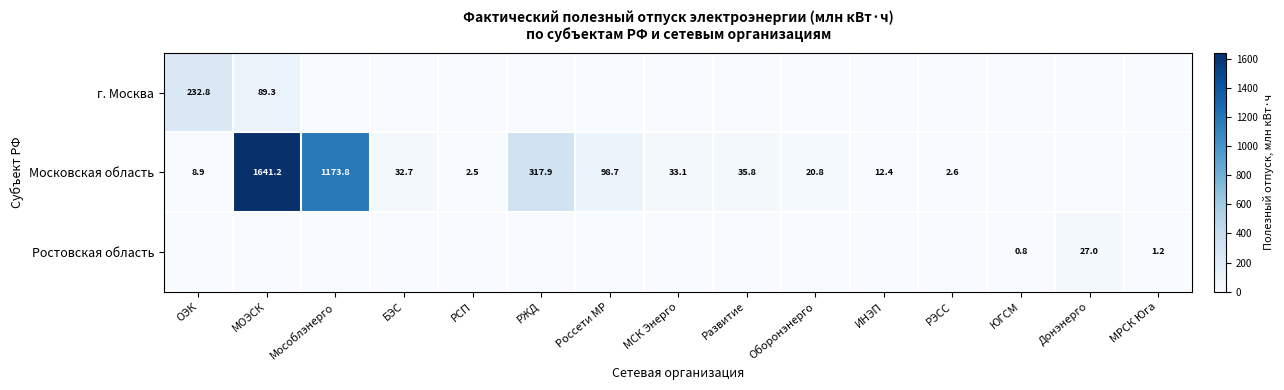

The value of Ростовская область at Донэнерго is 27.0. True or false?

True